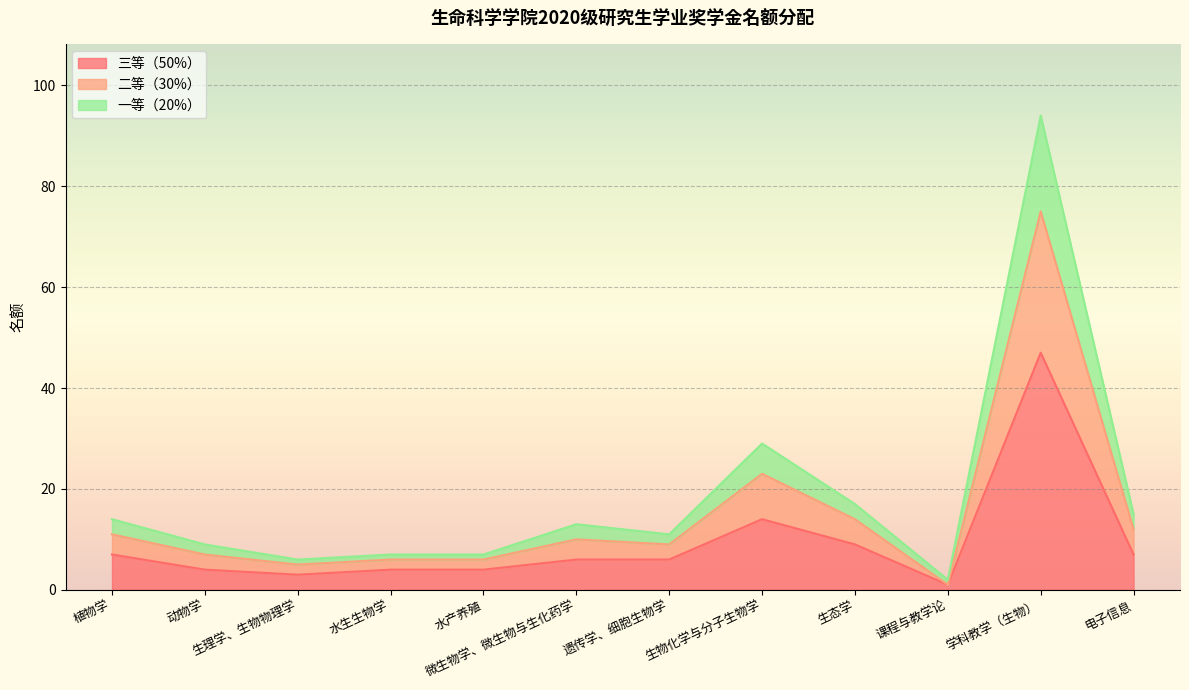

At how many categories does at least one series exceed 74?

1